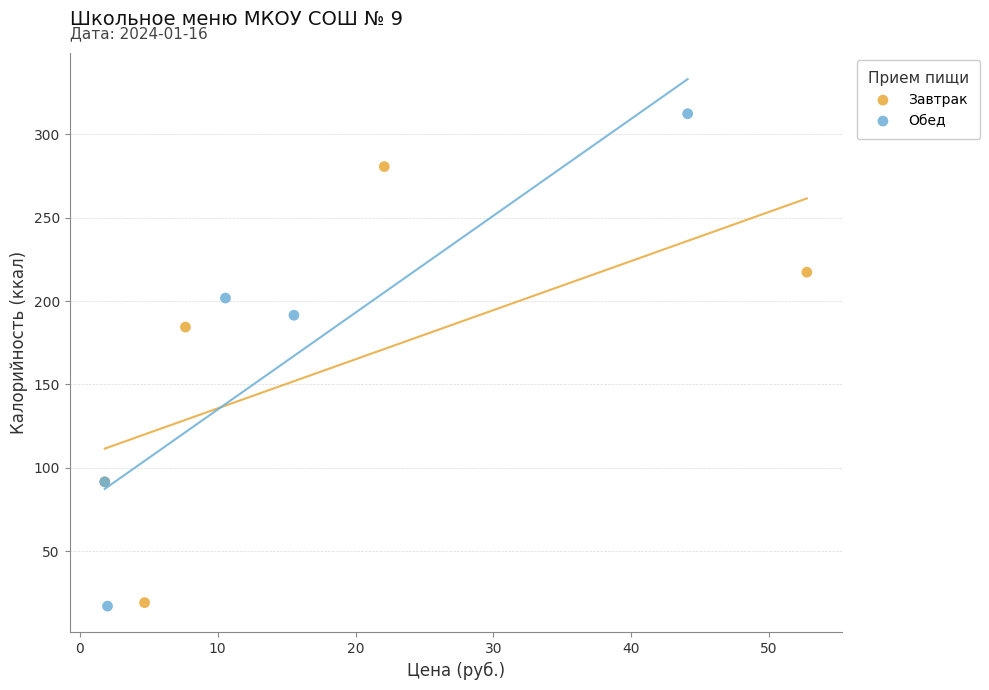

Which series contains the highest Y value?

Обед